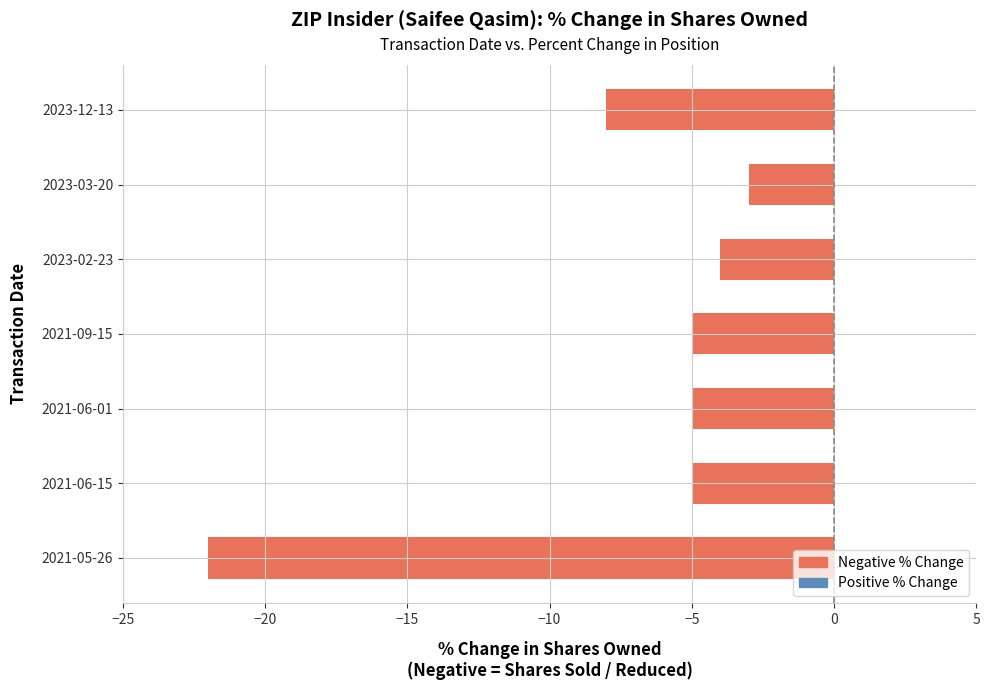

At which label is the value closest to -12?

2023-12-13